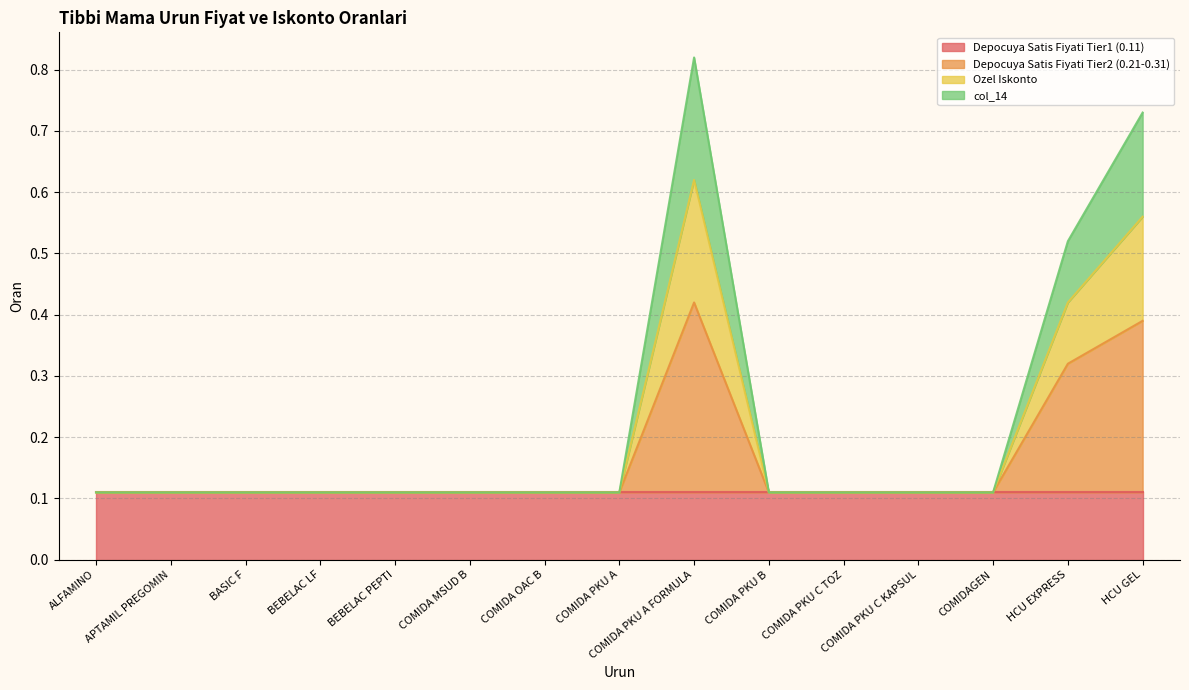

The value of col_14 at COMIDAGEN is 0.1. True or false?

True